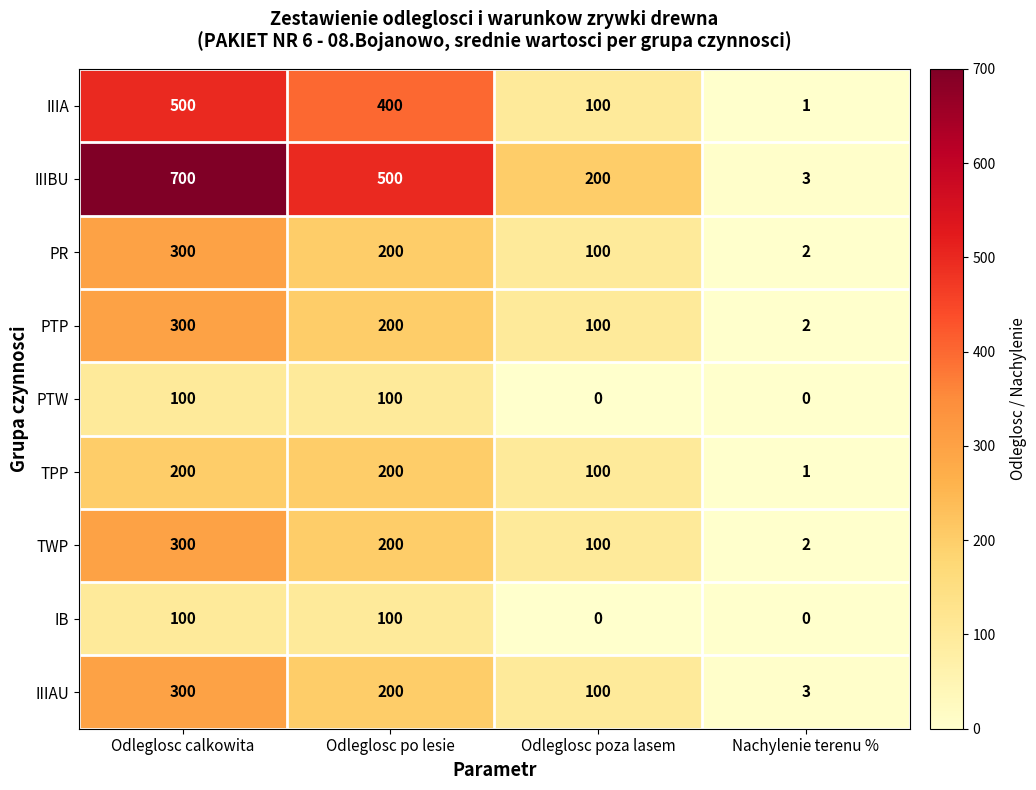

How many data points in TWP are less than 200?

2